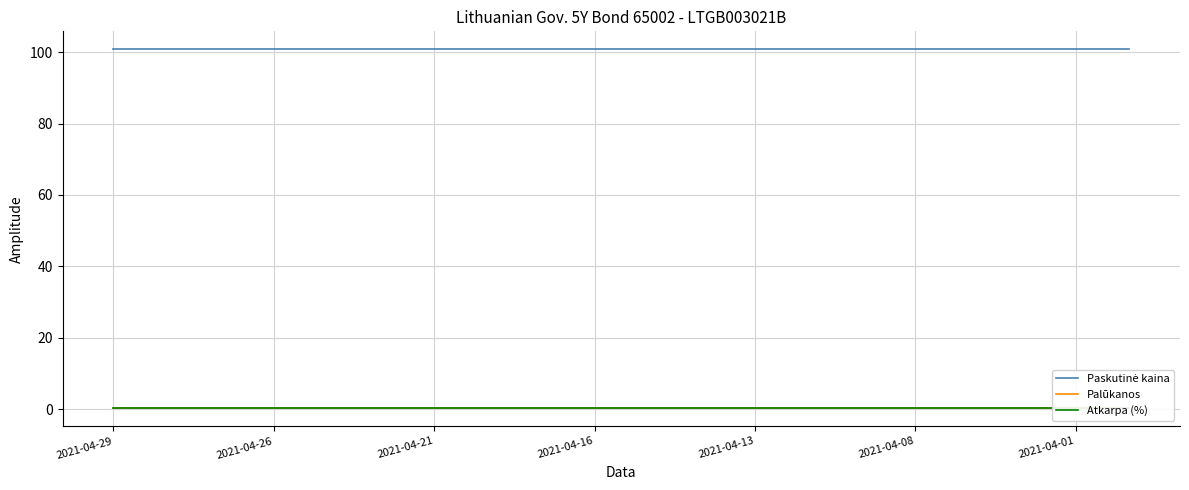

At 16, list the series in order from largest to smallest.

Paskutinė kaina, Atkarpa (%), Palūkanos